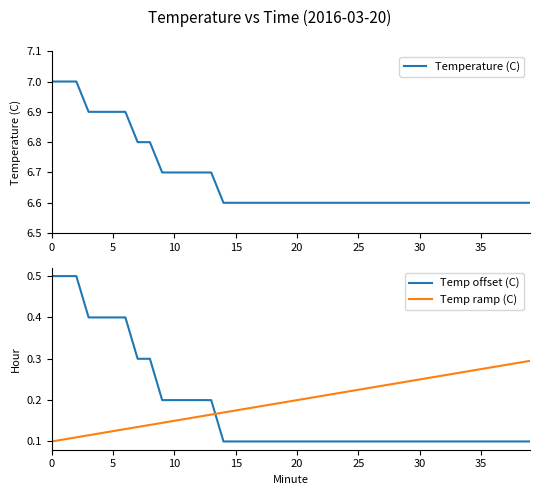

How many intersections are there between Temp offset (C) and Temp ramp (C)?

1